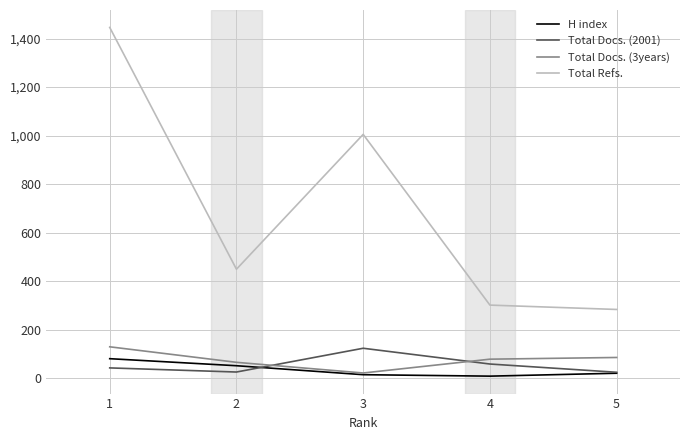

Is the value of Total Docs. (2001) at 2 greater than the value of H index at 1?

No